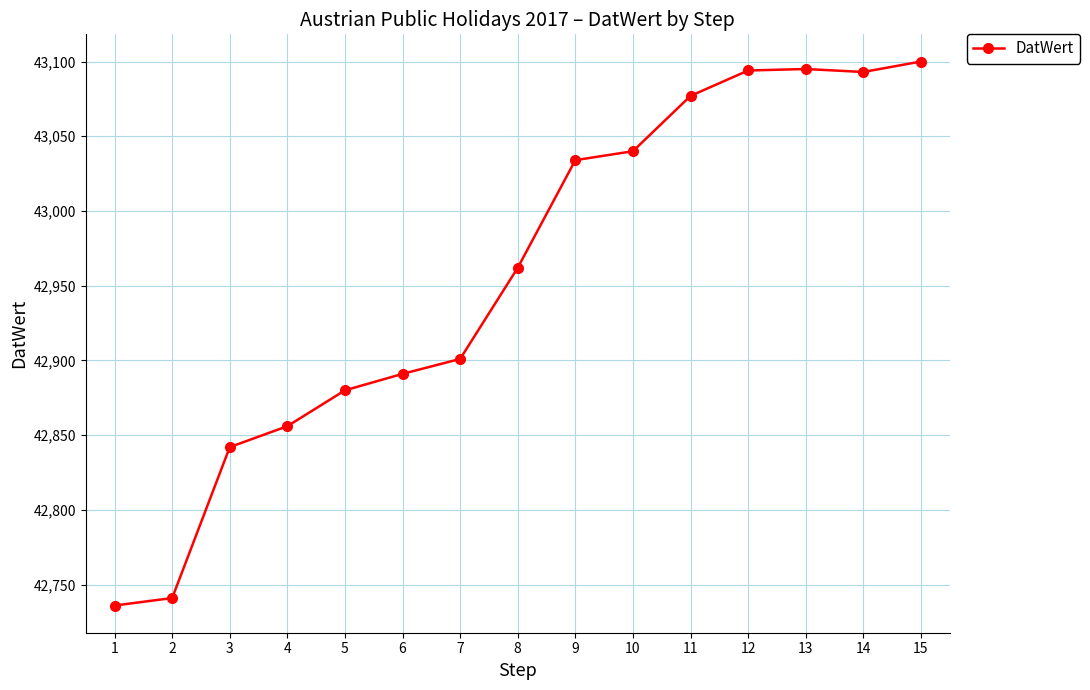

Is it true that the value at 2 is 42741?

True